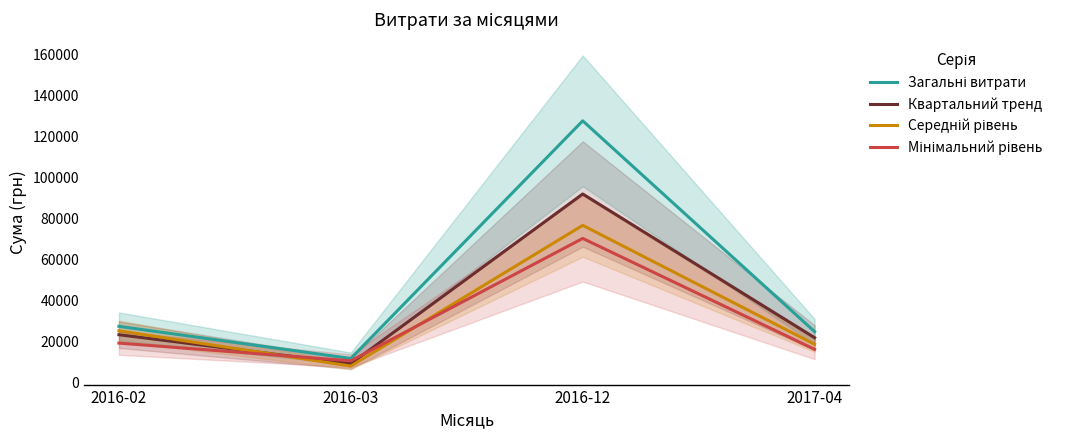

How many categories are shown in the chart?

4